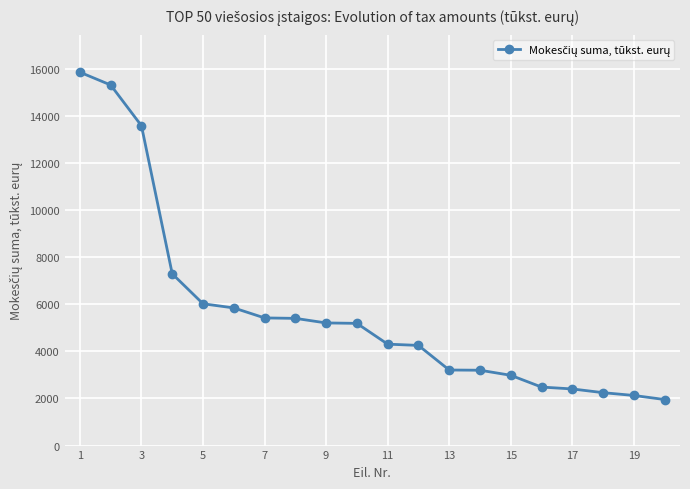

What is the minimum value shown in the chart?

1956